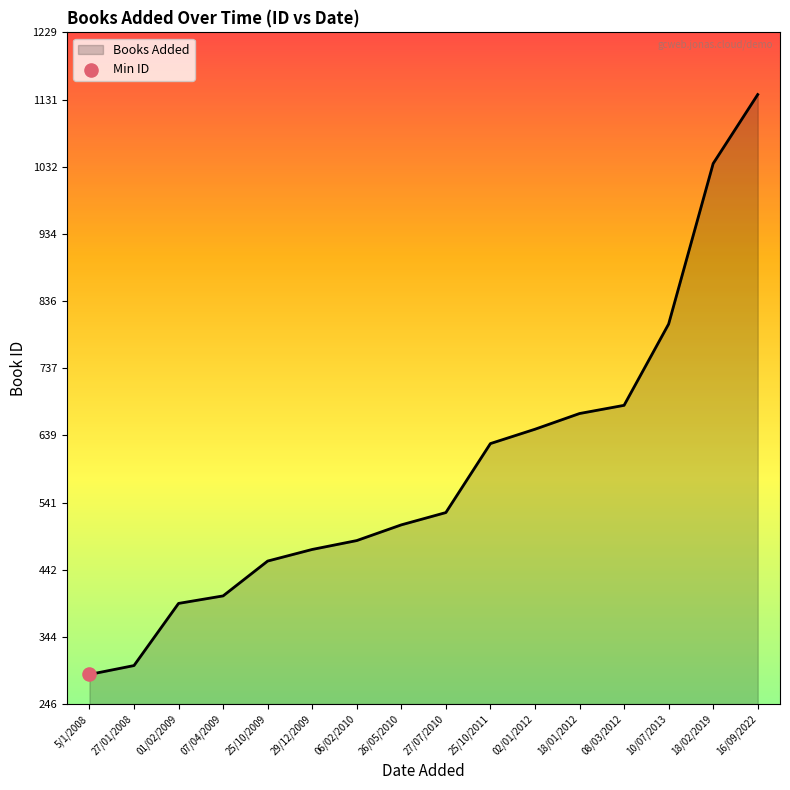

What is the ratio of the value at 29/12/2009 to the value at 02/01/2012?

0.7